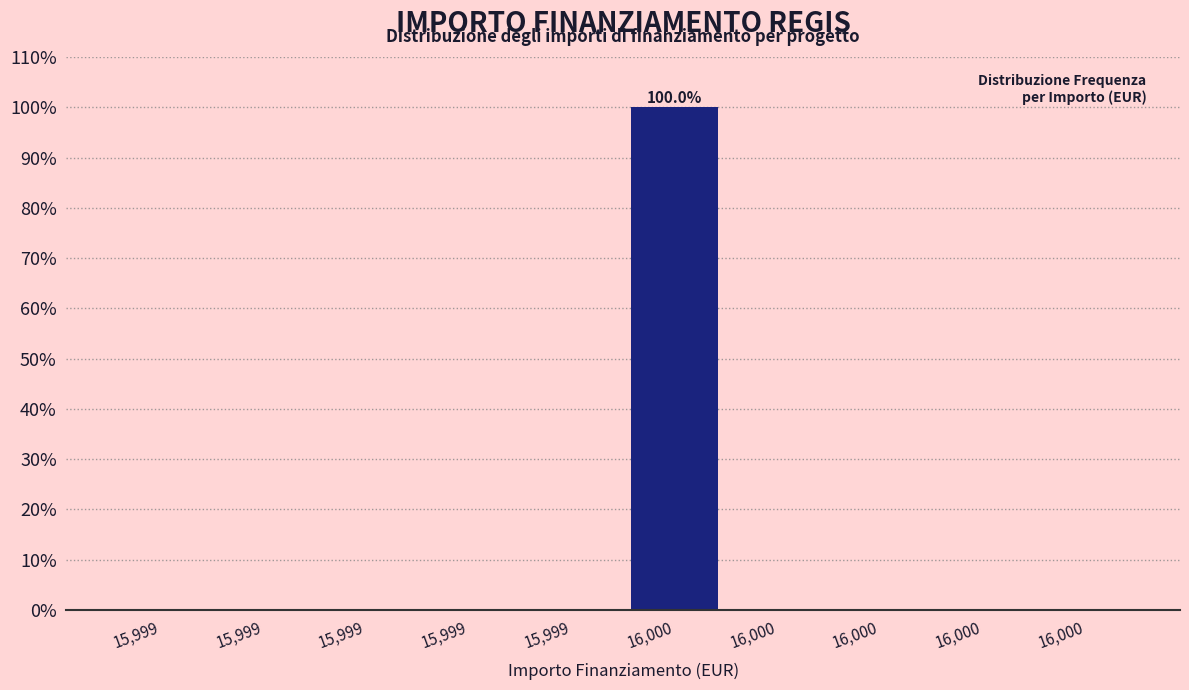

Are the bars horizontal?

No